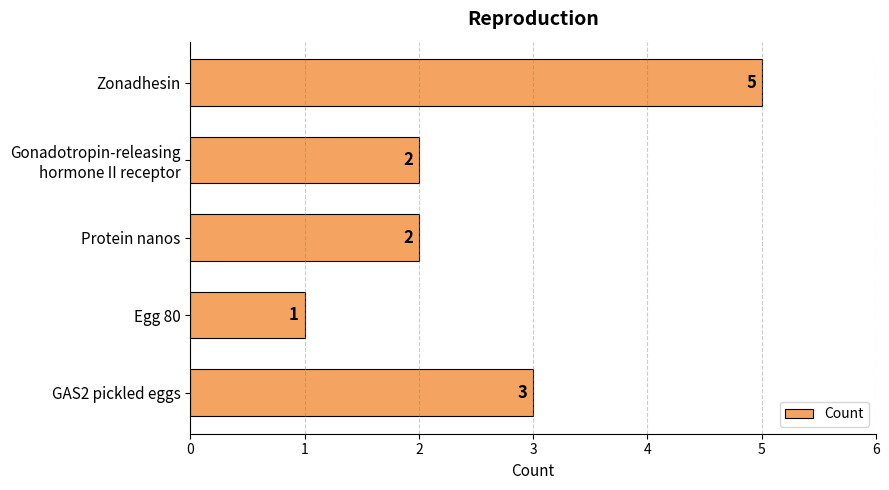

What is the difference between the maximum and minimum values?

4